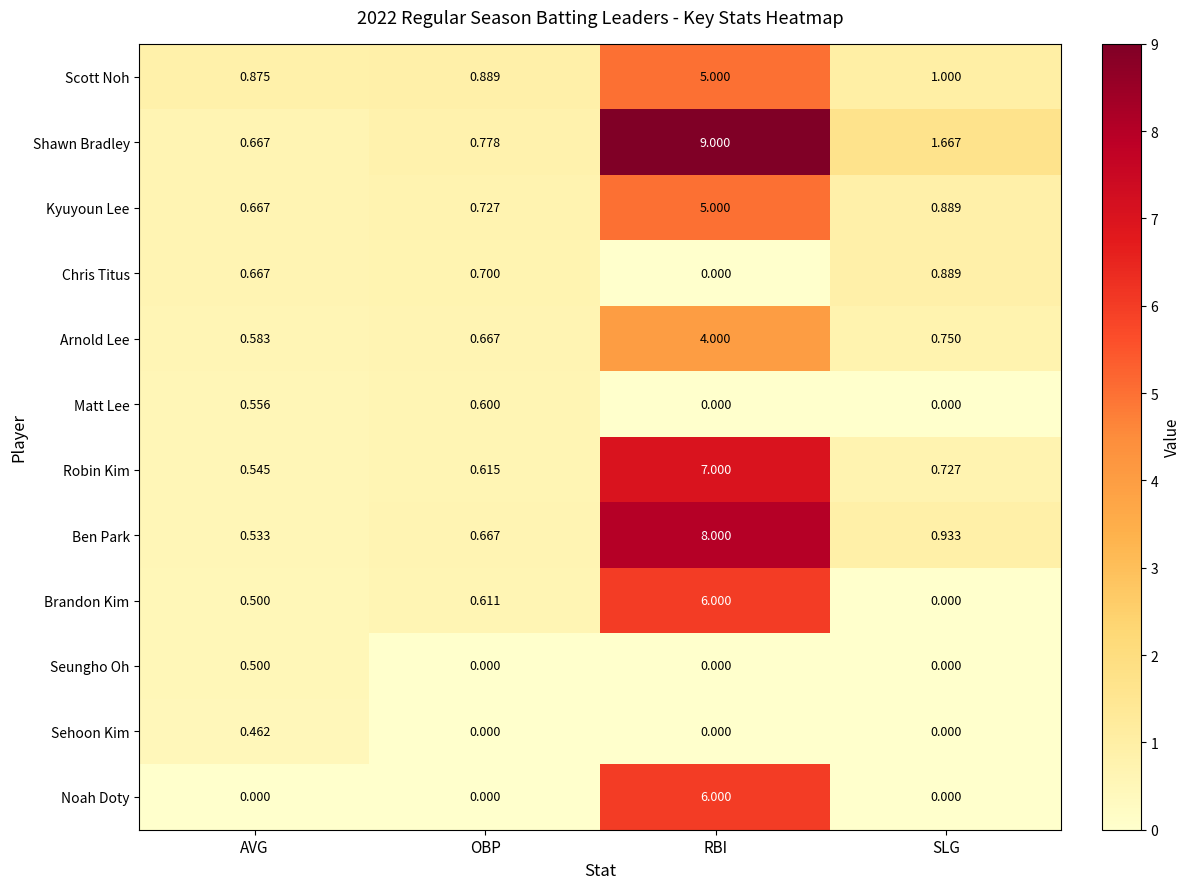

How many data points does each series have?

4